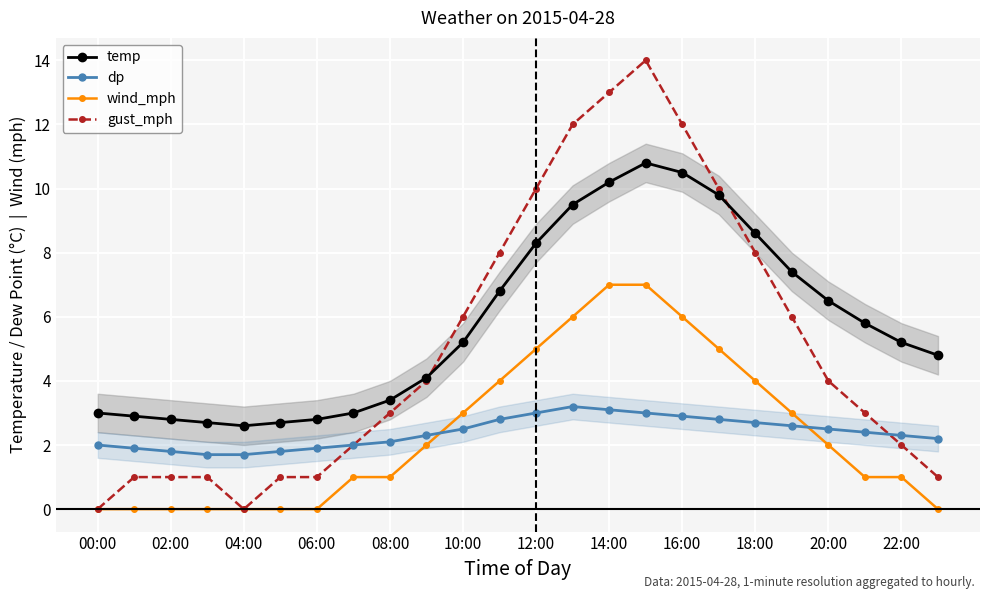

Rank the series at 17 from highest to lowest value.

gust_mph, temp, wind_mph, dp